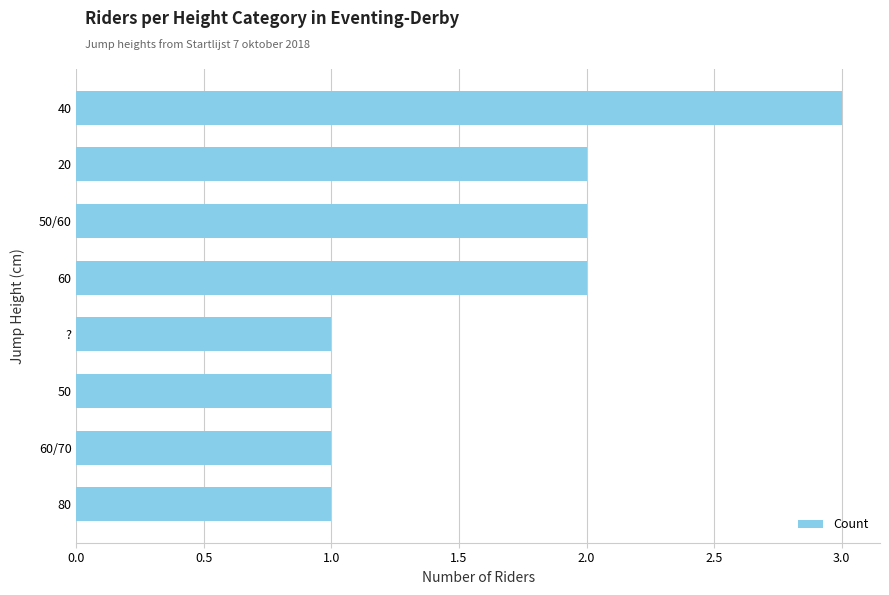

What position from the bottom is 20?

7